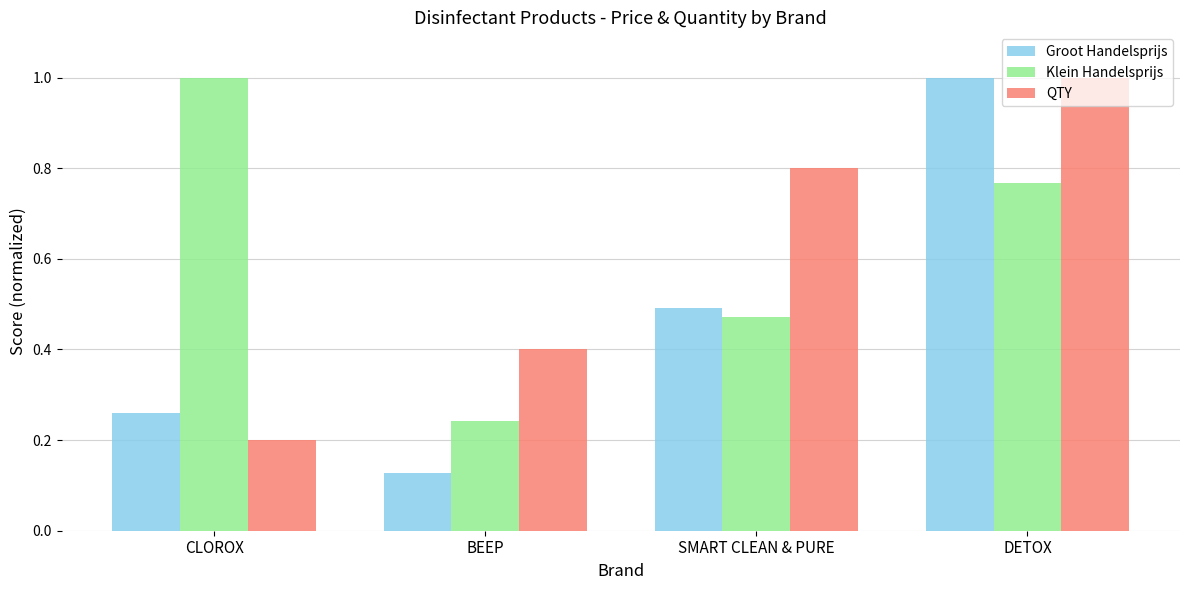

List the labels in order of QTY value, largest first.

DETOX, SMART CLEAN & PURE, BEEP, CLOROX